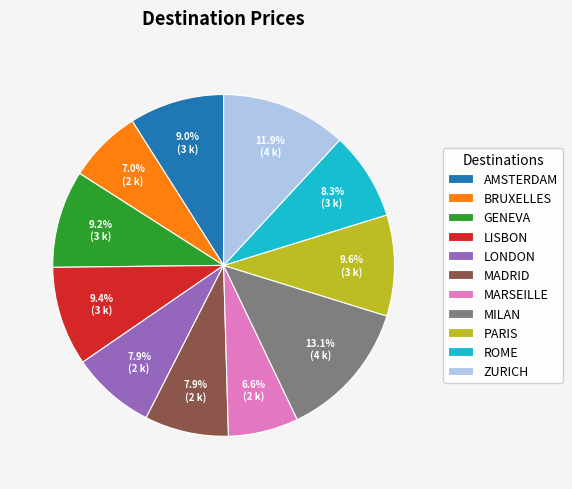

The ZURICH slice represents 6% of the pie. True or false?

False